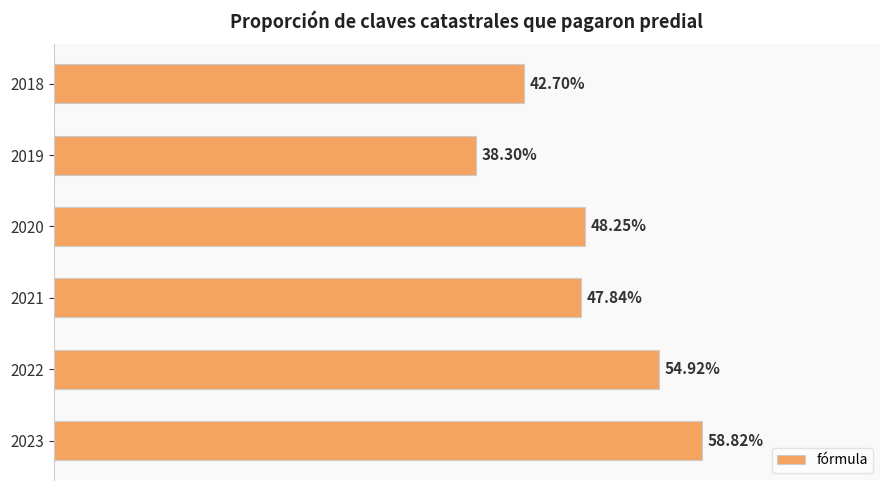

Are the bars grouped side by side (vs. stacked)?

No